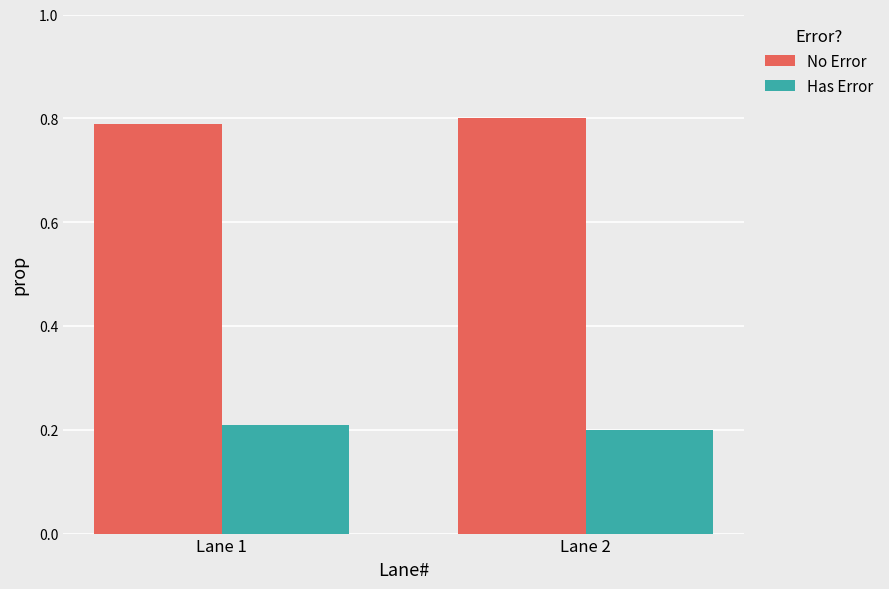

At which label is No Error closest to 0?

Lane 1